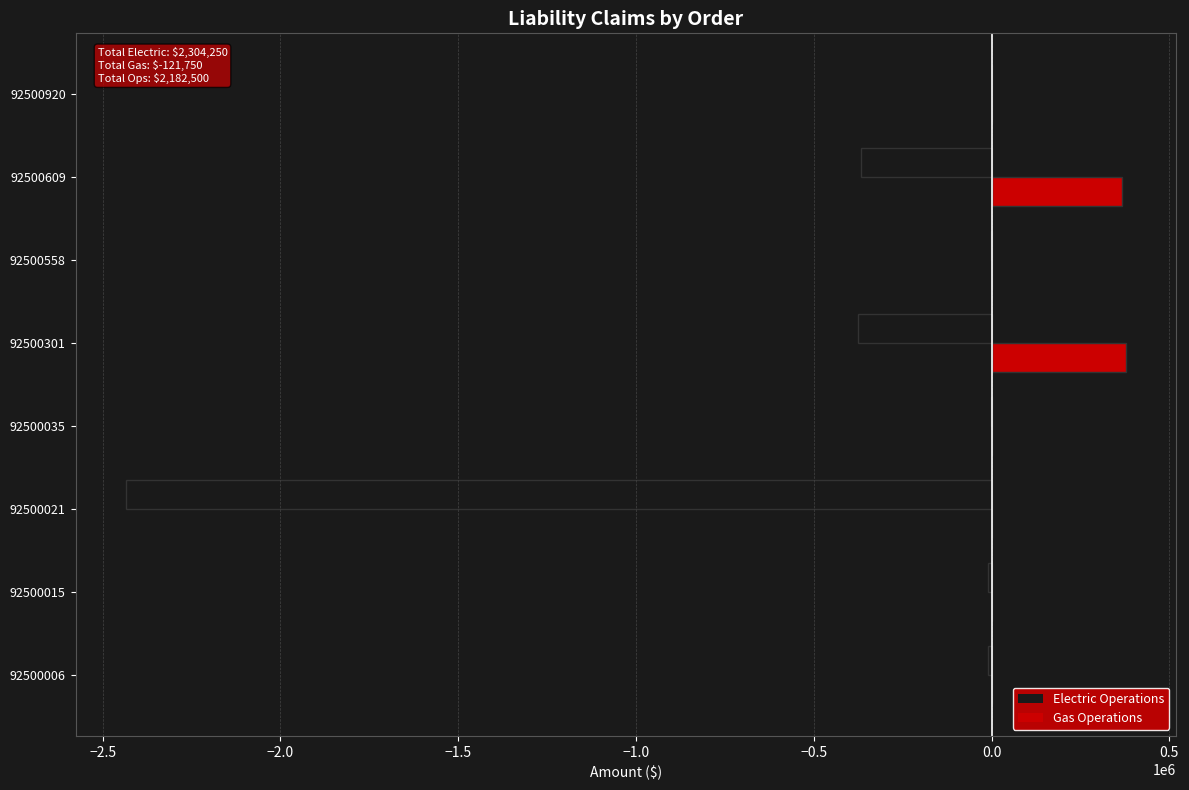

What is the greatest value displayed?

376953.9